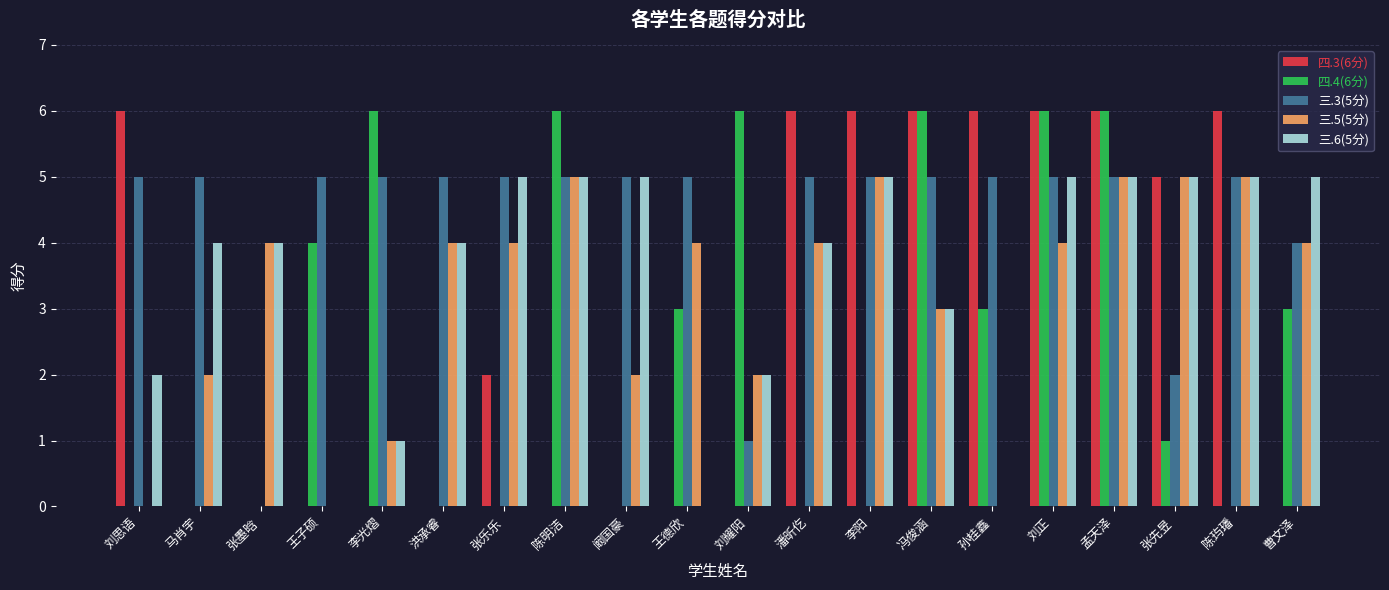

Between 张先昱 and 曹文泽, which series saw the biggest shift?

四.3(6分)